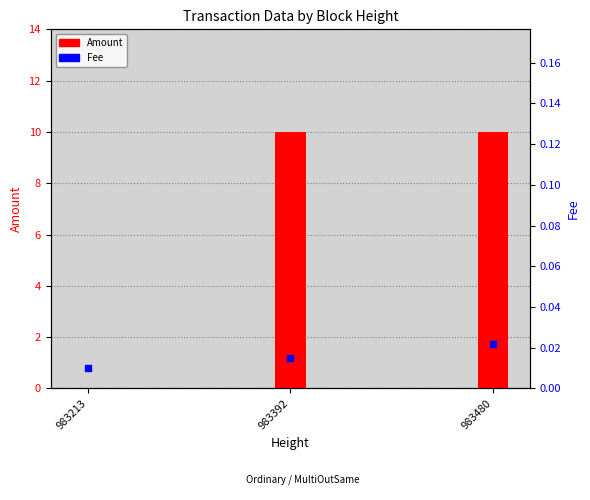

Which series has the largest total across all categories?

Amount